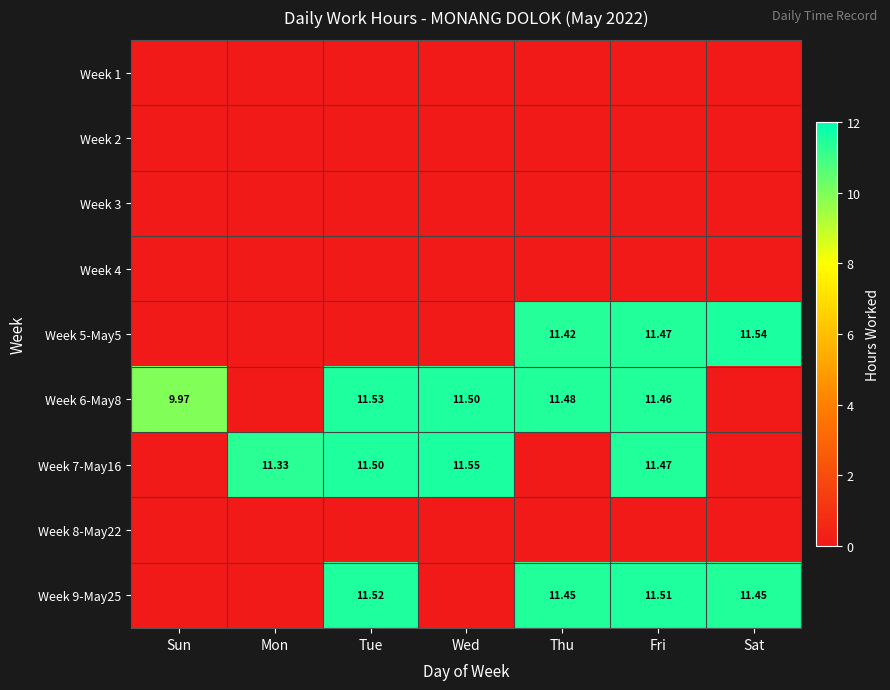

Count the number of data series in this chart.

9